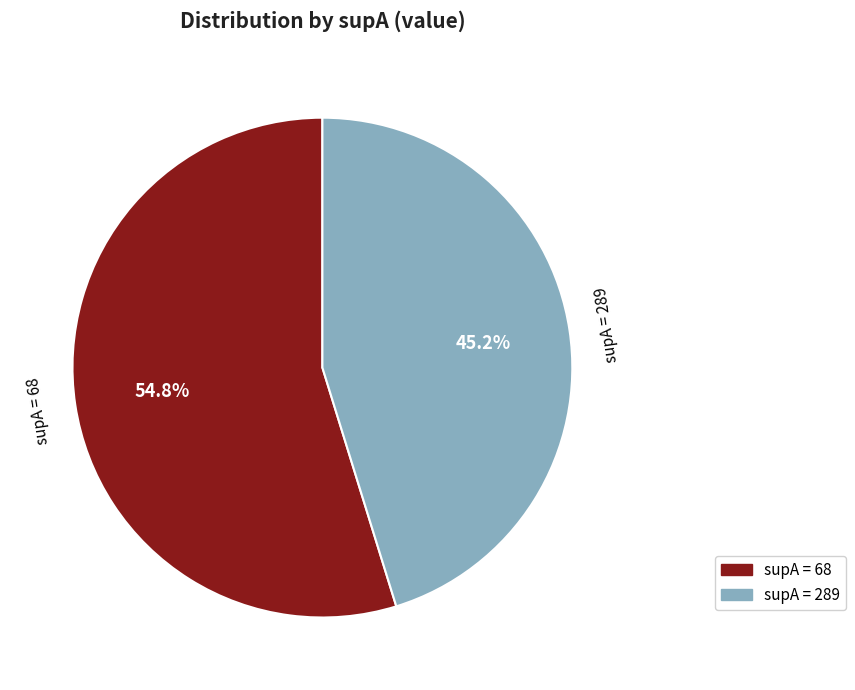

To the nearest percent, what is the average slice percentage?

50%